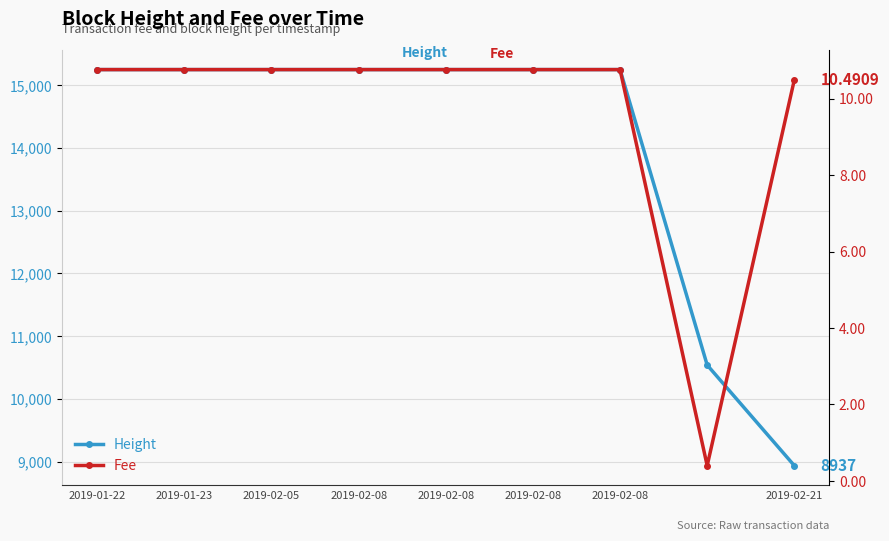

What is the minimum value for Height?

8937.1